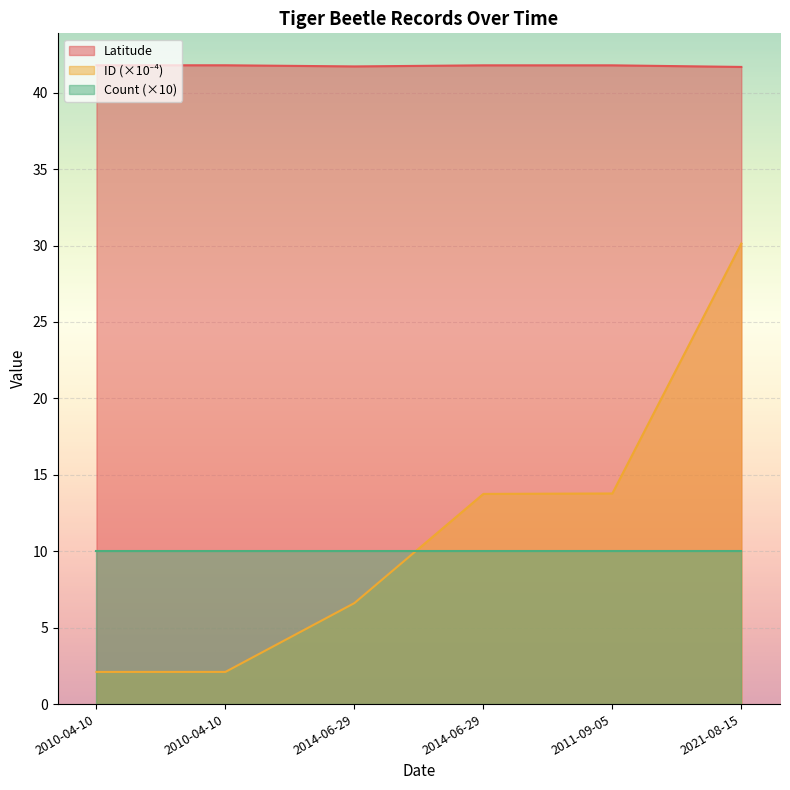

True or false: ID_scaled and Latitude intersect in this chart.

False